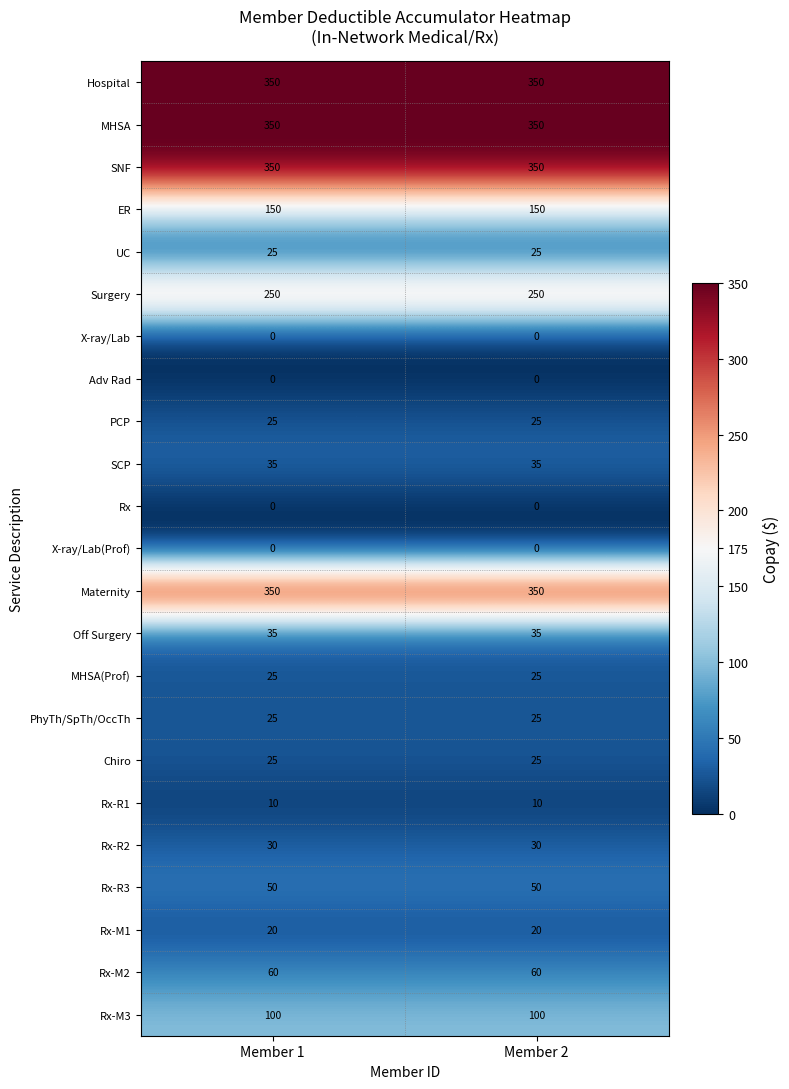

What is the sum of the MHSA(Prof) values at Member 2 and Member 1?

50